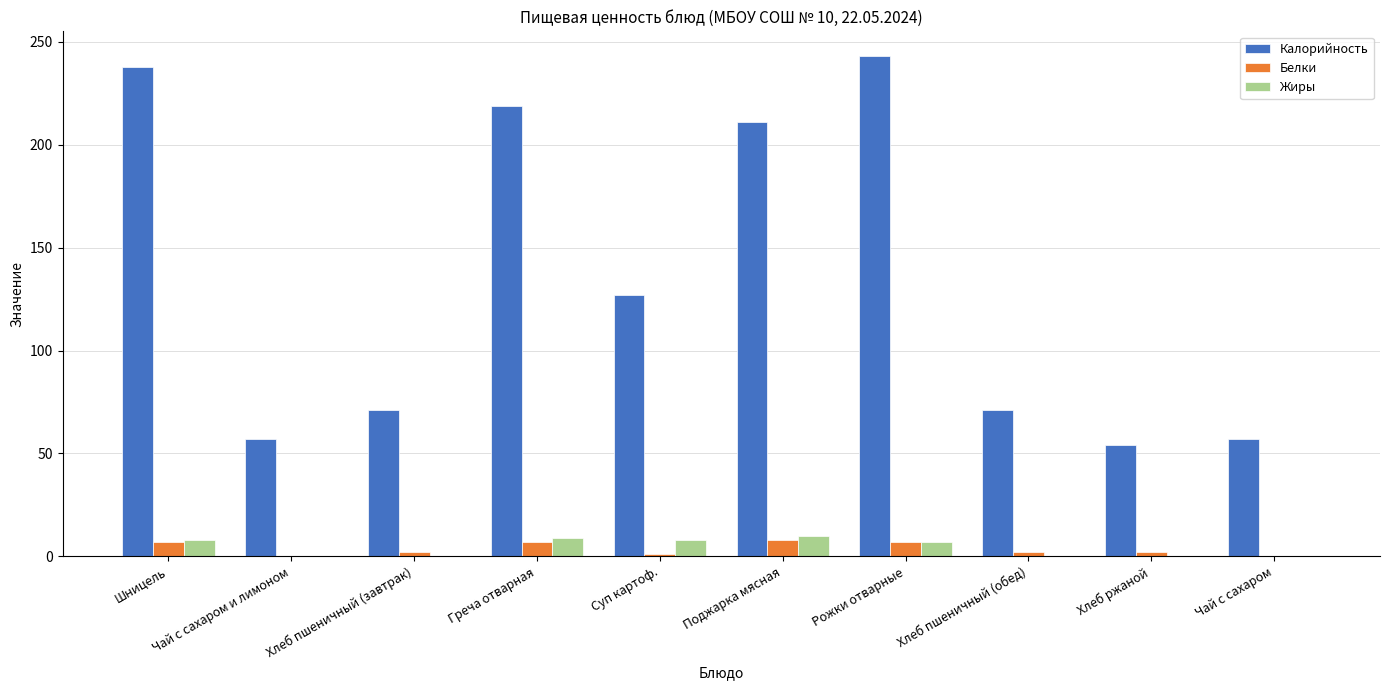

The value of Калорийность at Хлеб пшеничный (обед) is 71. True or false?

True